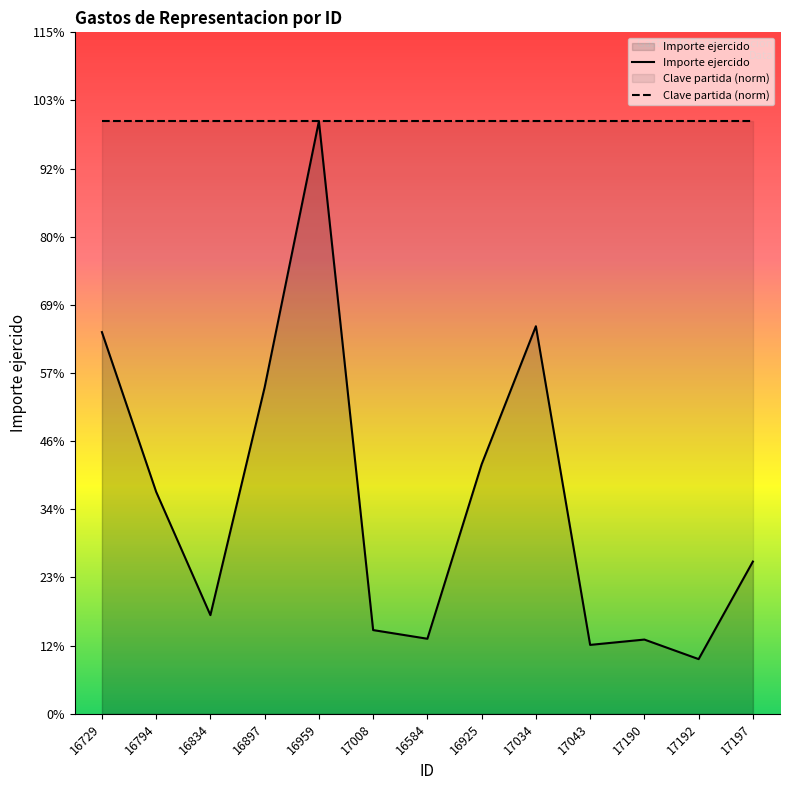

Does the chart have visible grid lines?

No